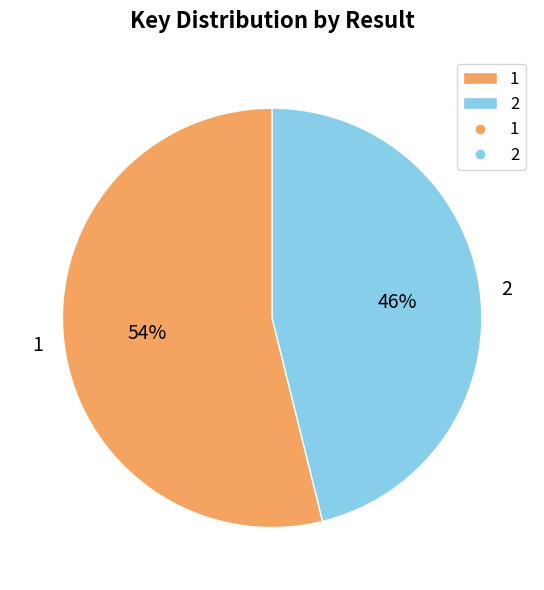

Which slice is the smallest?

2